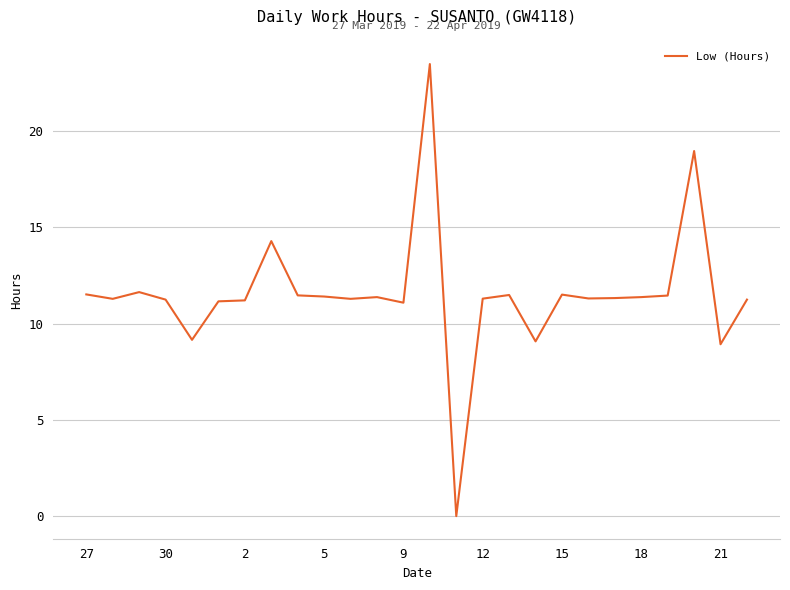

What is the maximum value shown in the chart?

23.5